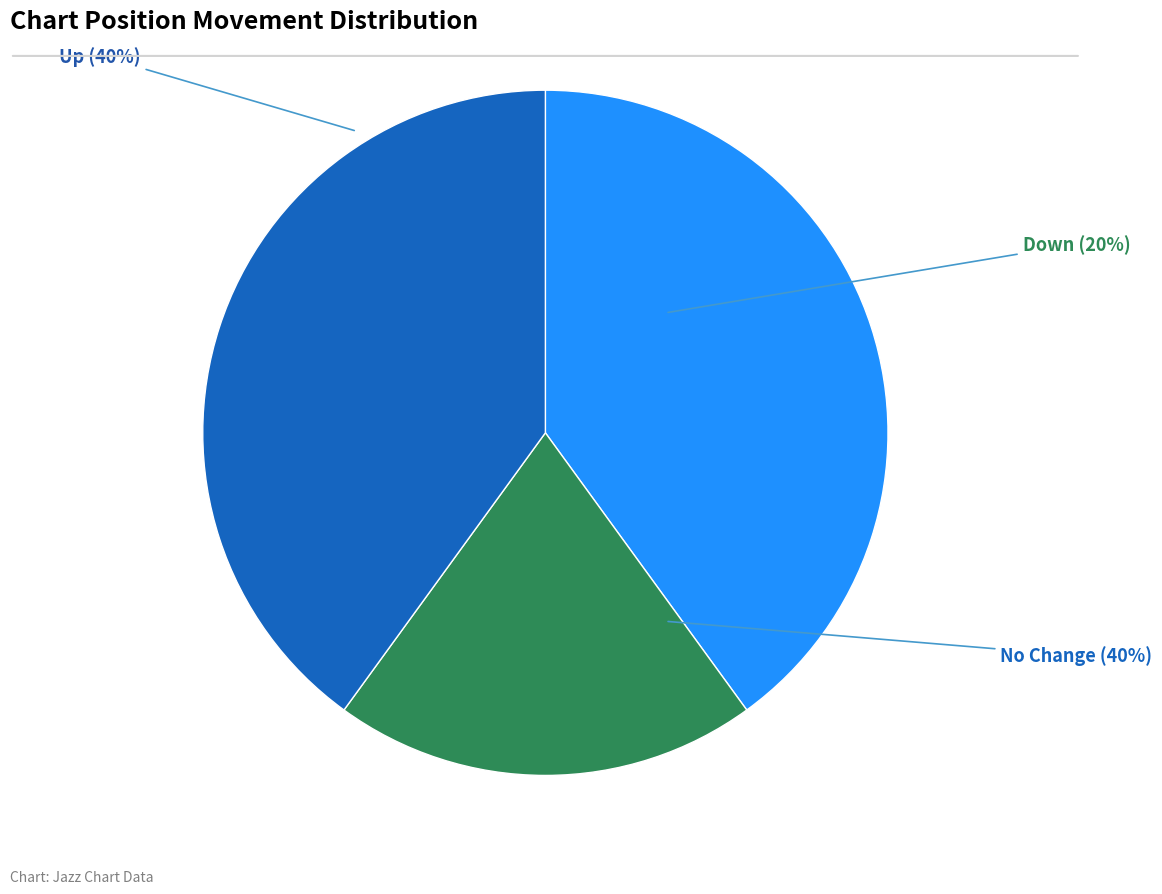

How many segments does this pie chart have?

3